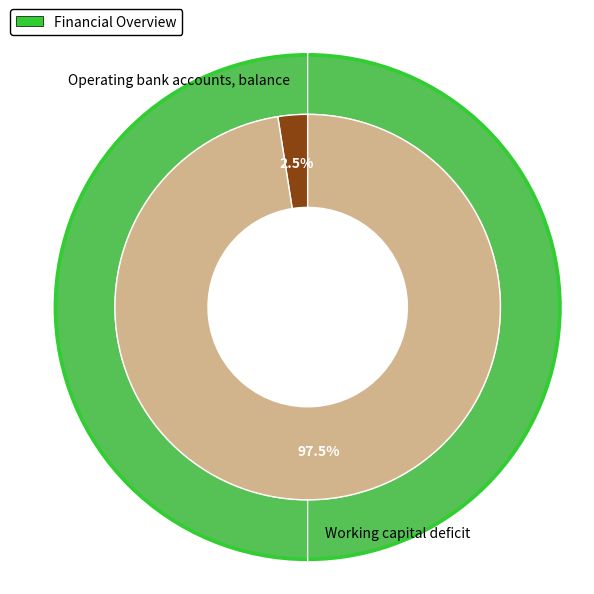

Approximately how many times larger is the value at Working capital deficit compared to Operating bank accounts, balance?

39.4